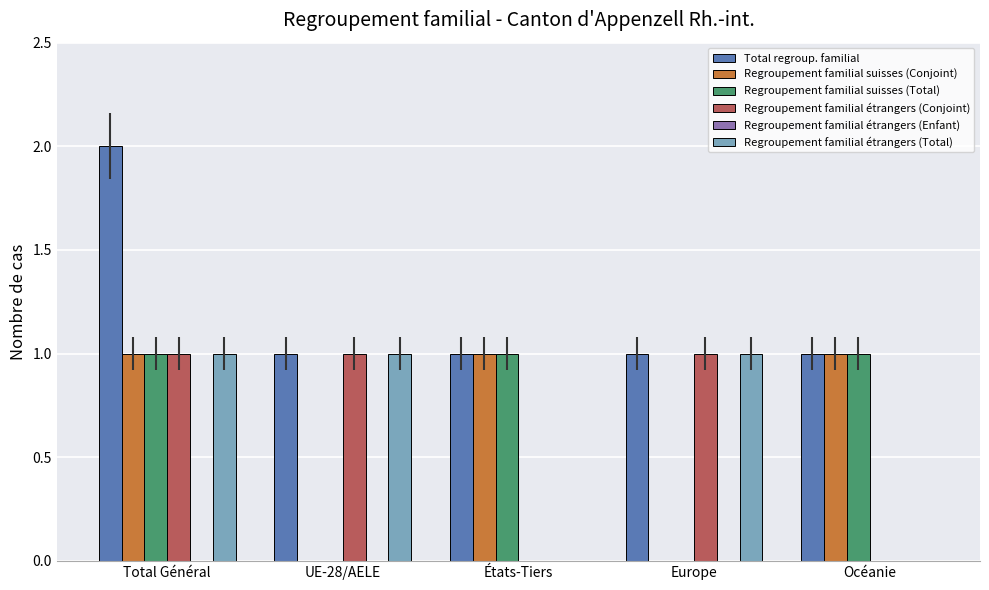

The Regroupement familial suisses (Conjoint) series shows 1 at Total Général. True or false?

True